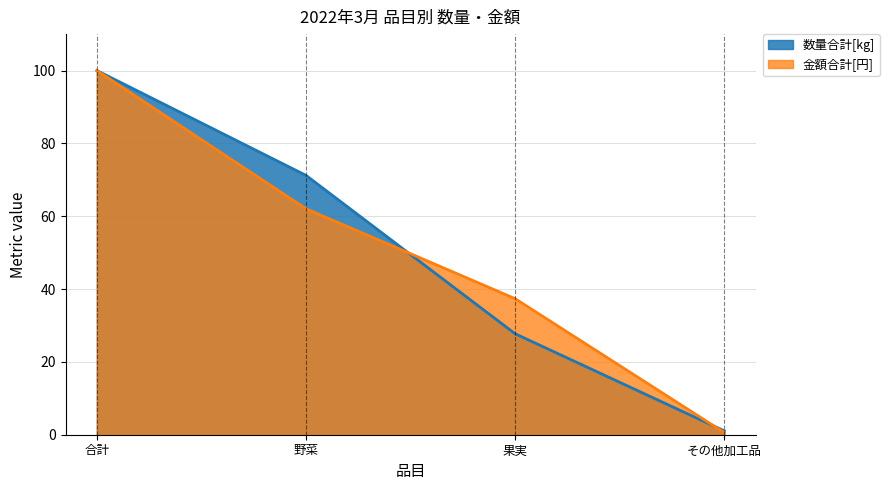

What is the sum of all 金額合計[円] values?

200.0